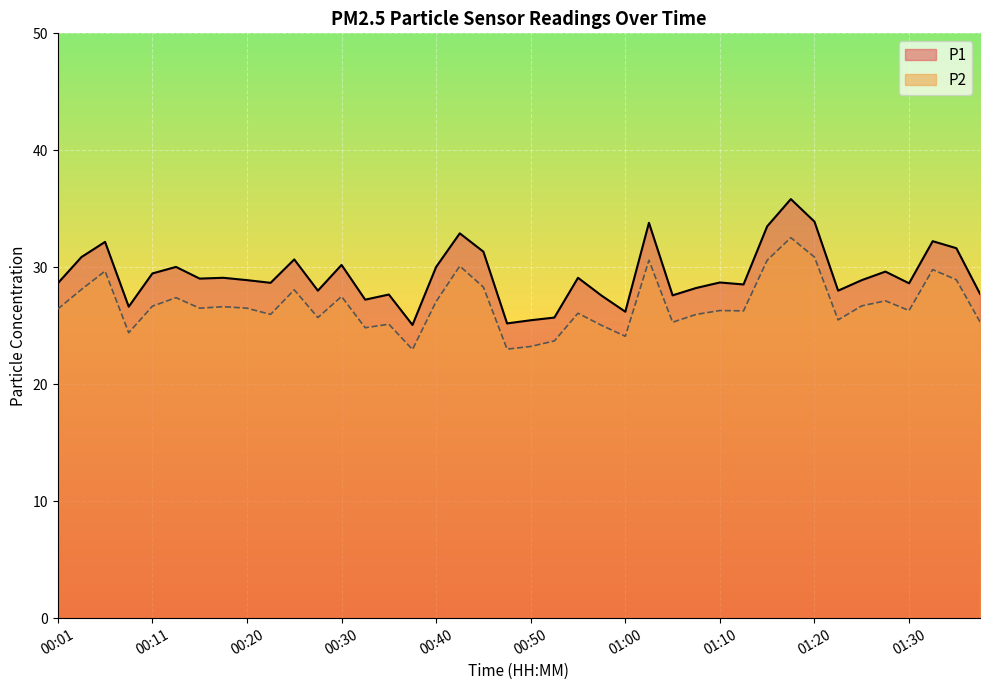

True or false: P2 and P1 cross at least once.

False